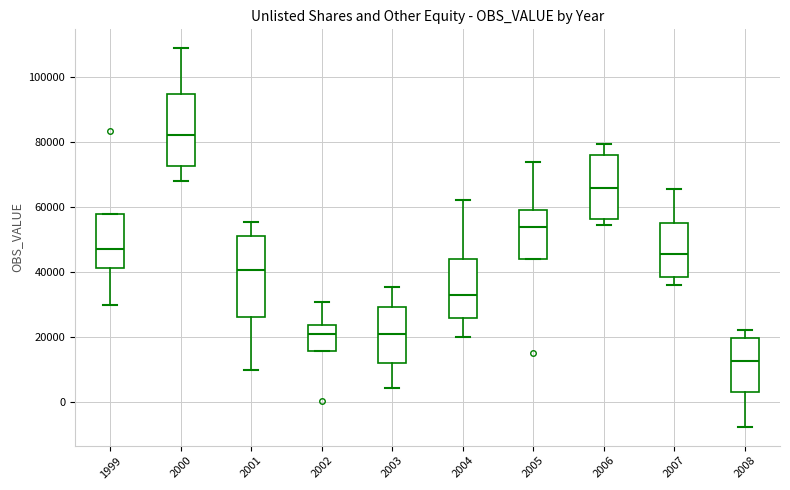

Reading left to right, transcribe this box plot: for each box, give where its median line is, the range the box spans, and where its two whiskers end, as read against the y-axis. The values are not printed on the chart, so give them approximately, as read against the axis.

1999: median 48000, box 42000 to 58000, whiskers 30000 to 58000
2000: median 82000, box 72000 to 94000, whiskers 68000 to 108000
2001: median 40000, box 26000 to 52000, whiskers 10000 to 56000
2002: median 22000, box 16000 to 24000, whiskers 16000 to 30000
2003: median 20000, box 12000 to 30000, whiskers 4000 to 36000
2004: median 32000, box 26000 to 44000, whiskers 20000 to 62000
2005: median 54000, box 44000 to 60000, whiskers 44000 to 74000
2006: median 66000, box 56000 to 76000, whiskers 54000 to 80000
2007: median 46000, box 38000 to 54000, whiskers 36000 to 66000
2008: median 12000, box 4000 to 20000, whiskers -8000 to 22000